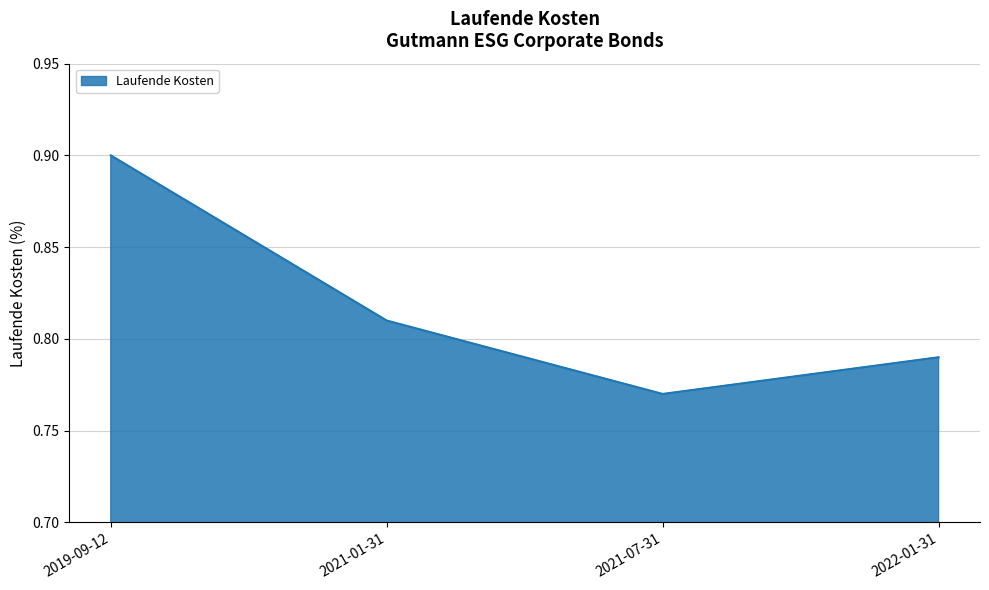

What position from the left is 2022-01-31?

4